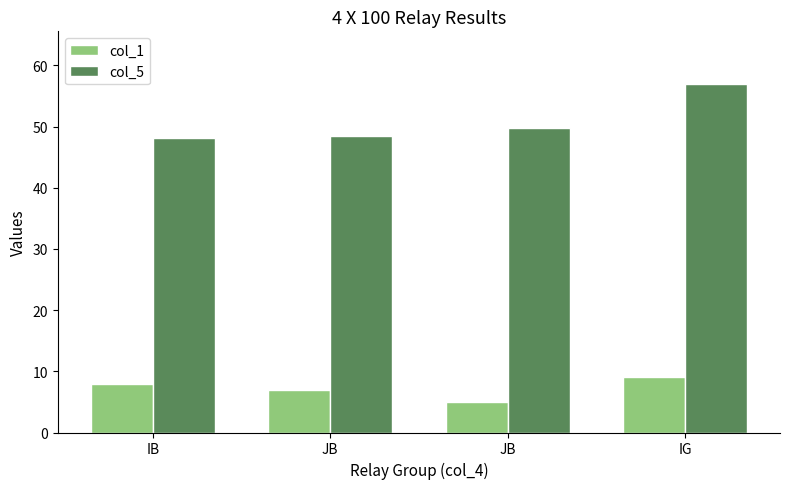

What is the sum of the col_1 values at IB and JB?

13.0